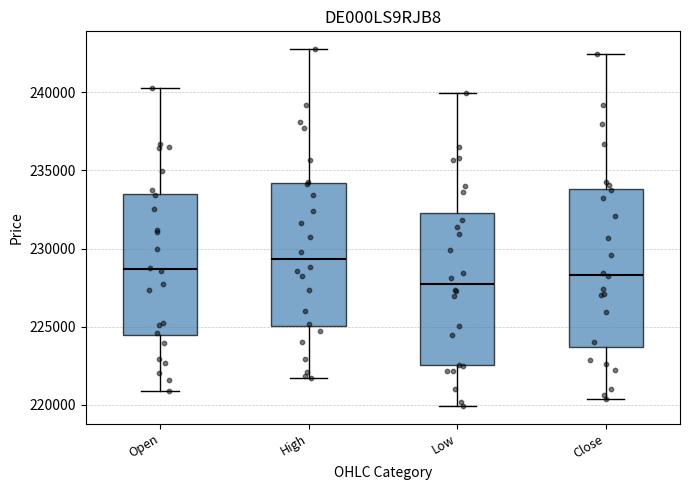

Which box has the lowest median line?

Low